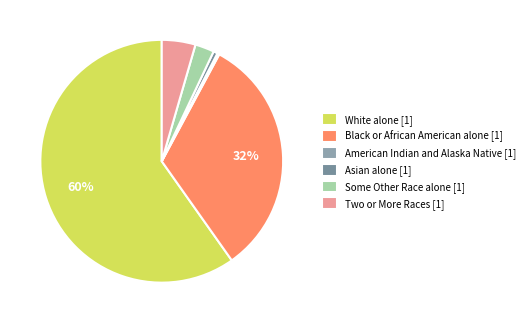

Which category has the biggest portion of the pie?

White alone [1]